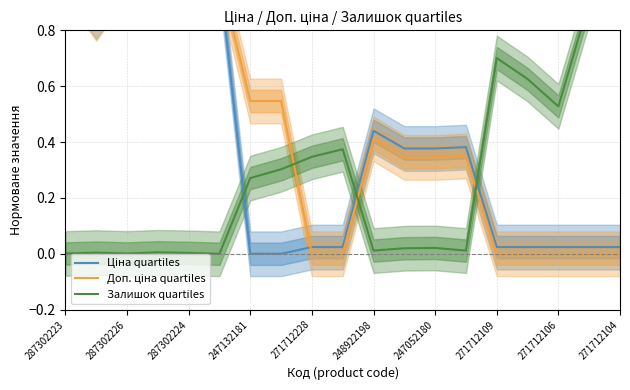

Does the chart have visible grid lines?

Yes